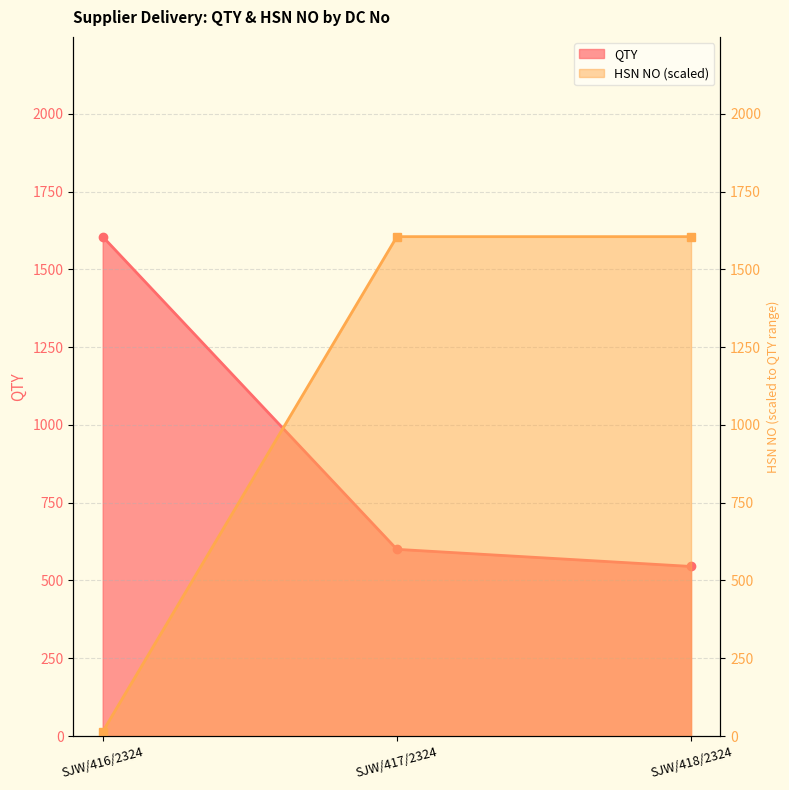

Reading left to right, transcribe all the data shown in this chart.

QTY: 1605.0	600.0	545.0
HSN NO: 14.0	1605.0	1605.0